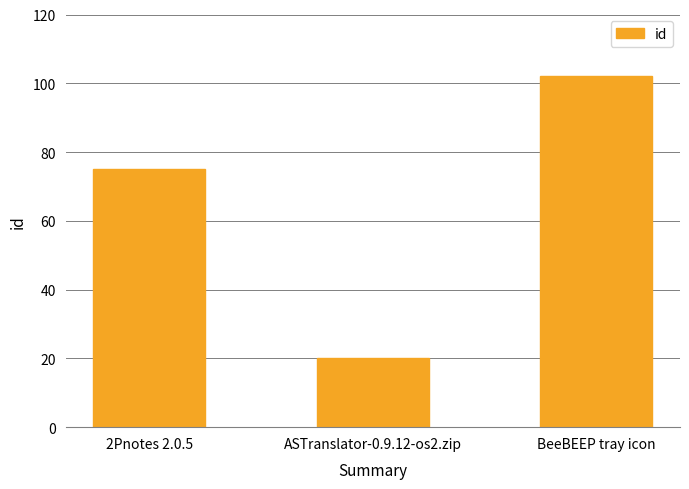

Are the bars horizontal?

No